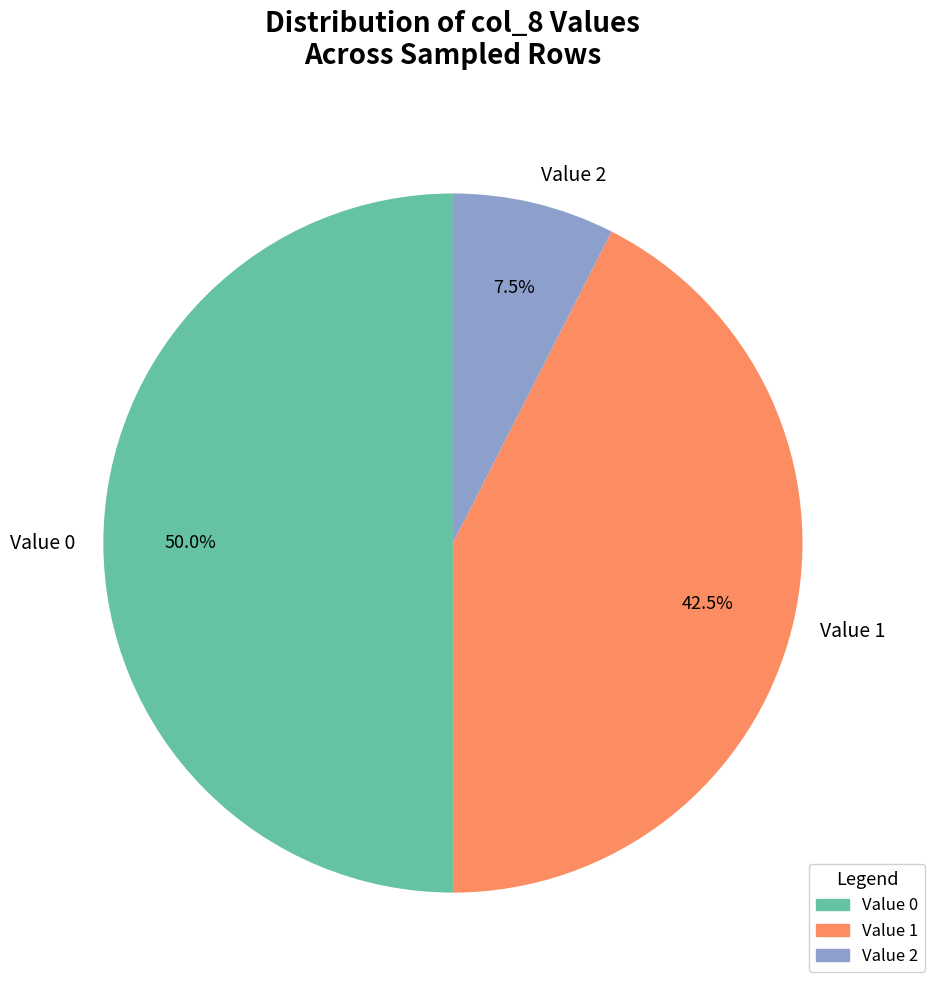

Does Value 1 account for over 50% of the chart?

No